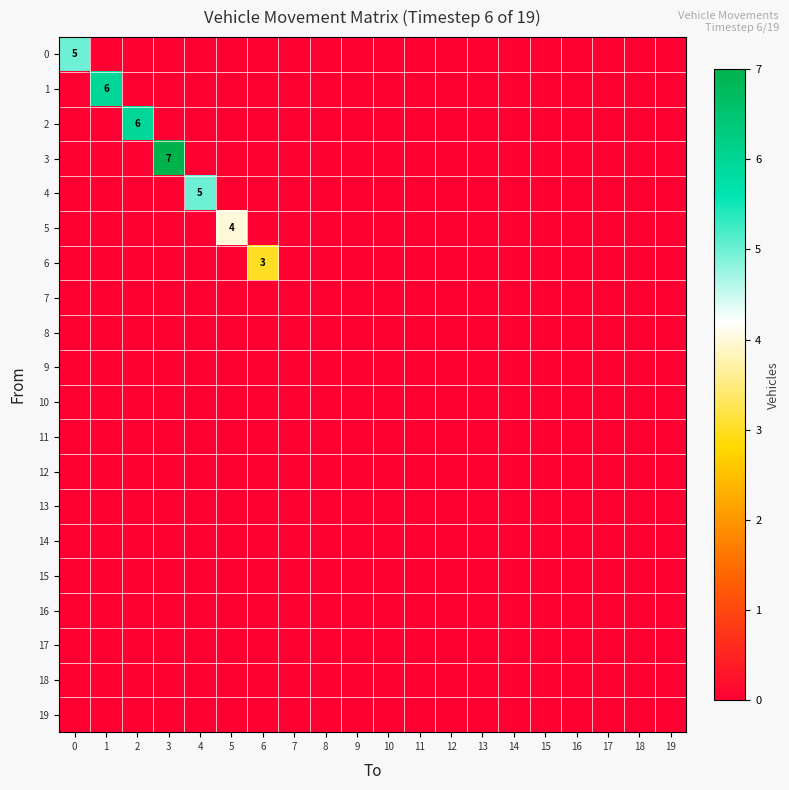

At which category is the sum across all series the highest?

3